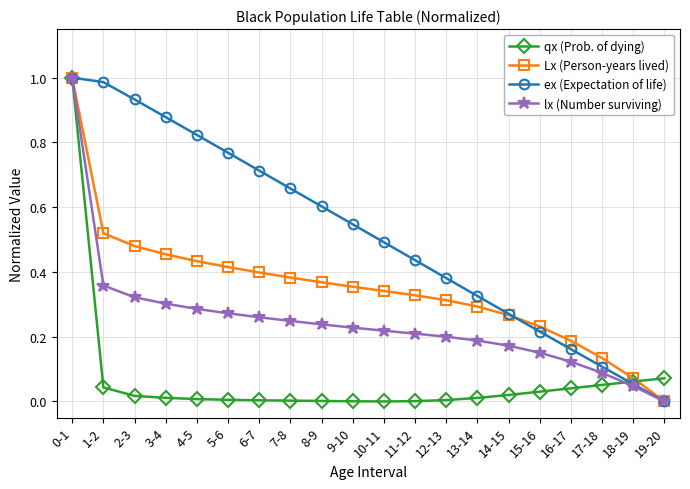

What are all the series names shown in the legend?

qx (Prob. of dying), Lx (Person-years lived), ex (Expectation of life), lx (Number surviving)